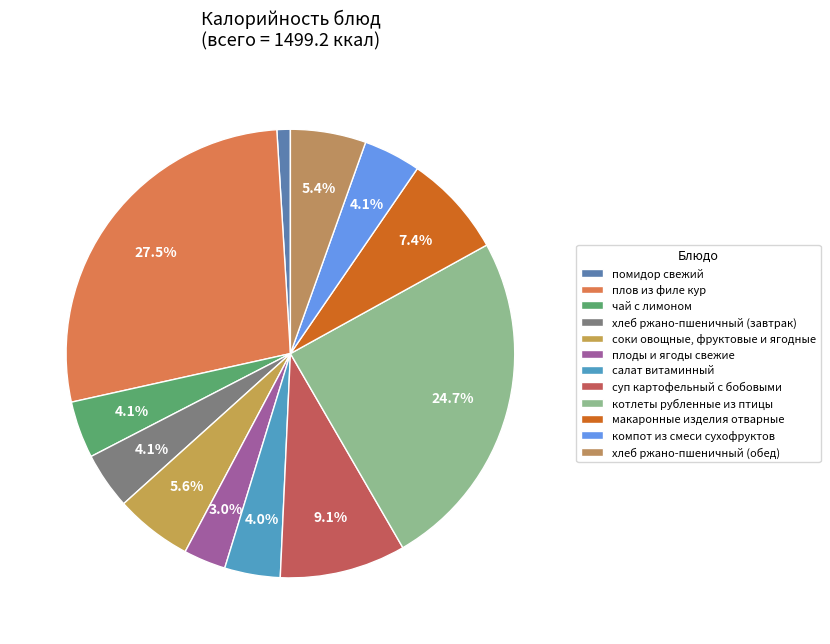

Combined, what portion of the pie is хлеб ржано-пшеничный (обед) and суп картофельный с бобовыми?

14.5%